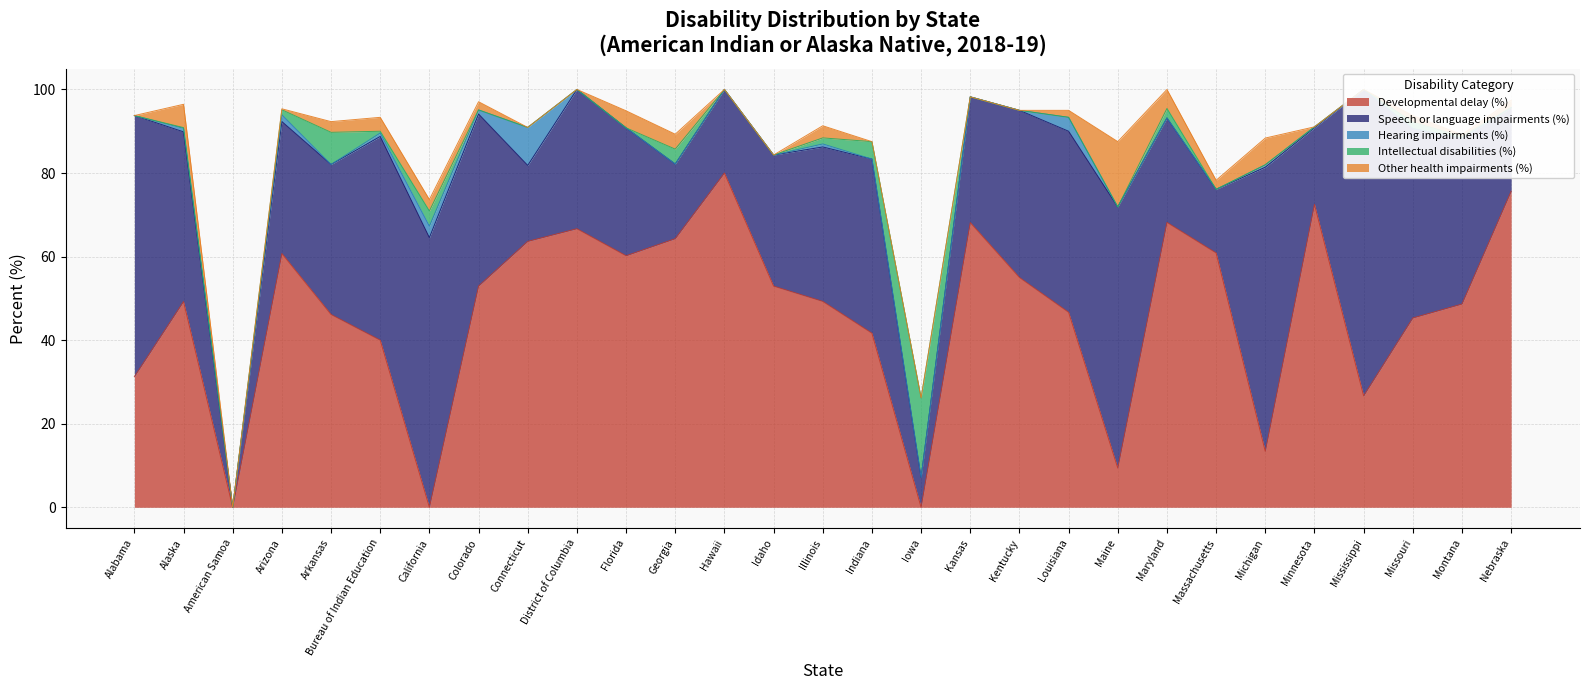

What is the approximate value of Developmental delay (%) at Maryland?

68.2